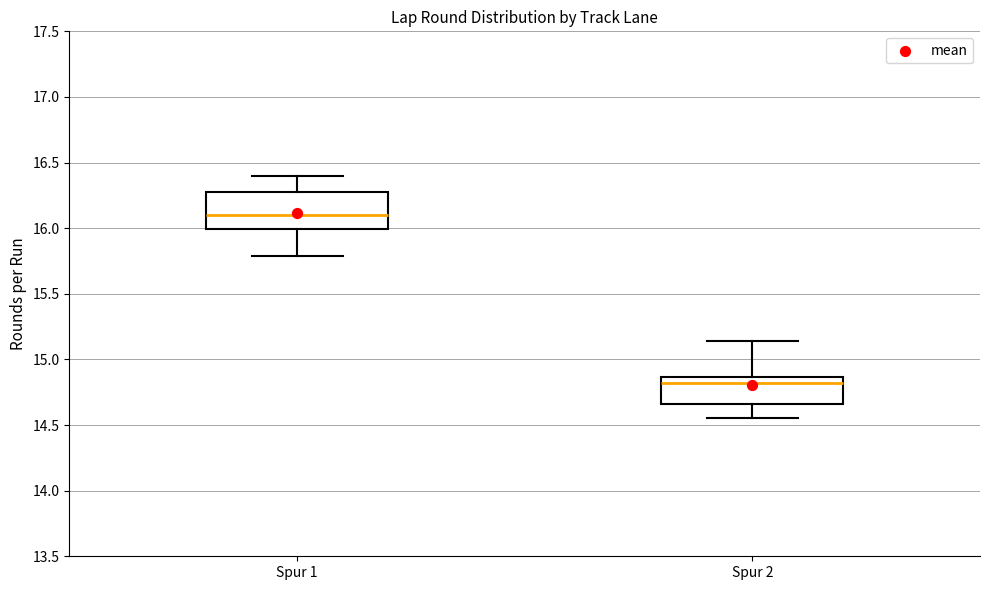

Comparing the boxes themselves (not the whiskers), which one is the tallest?

Spur 1